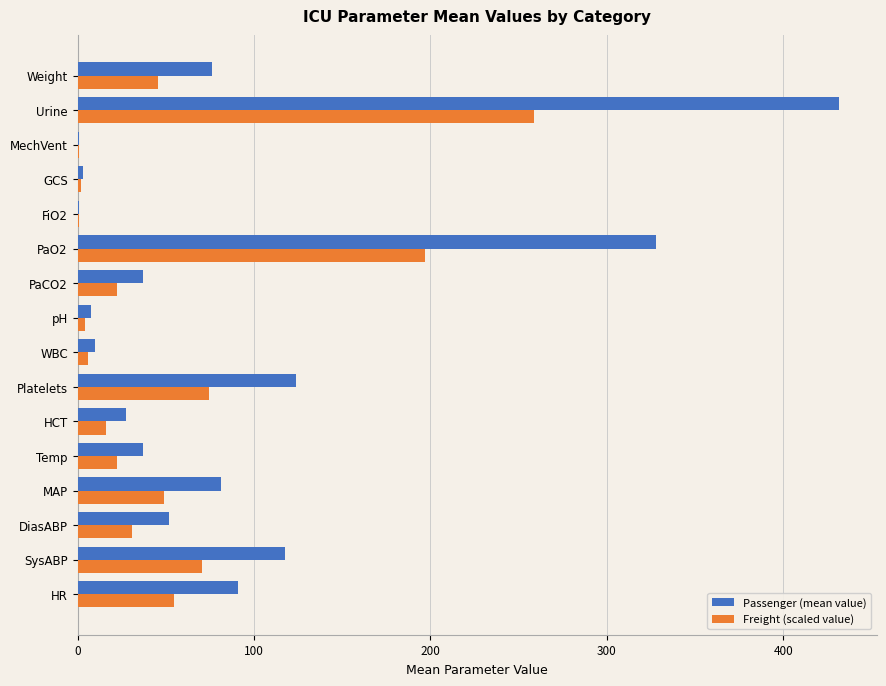

Which series changed the most between Temp and Urine?

Passenger (mean value)